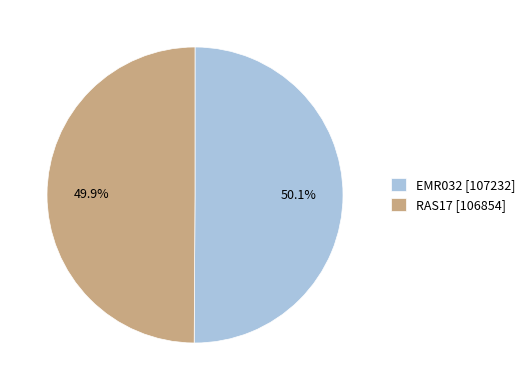

To the nearest percent, what portion does RAS17 represent?

50%